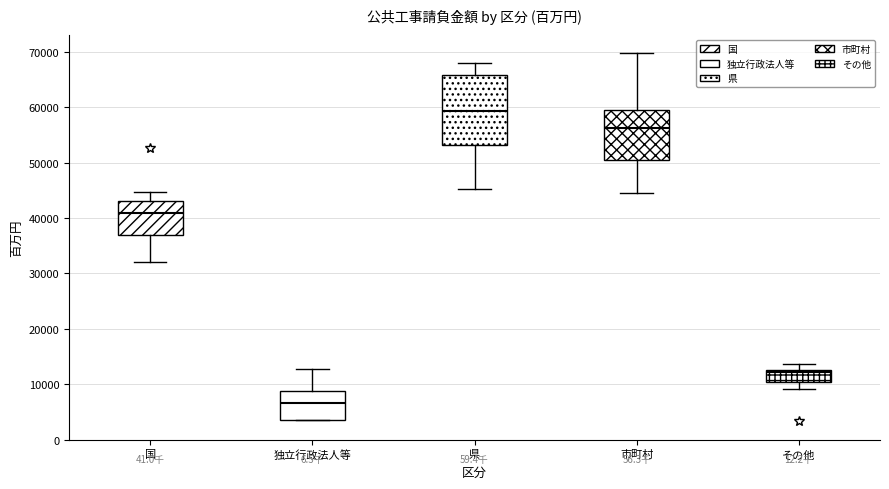

Which box's median line is the highest?

県